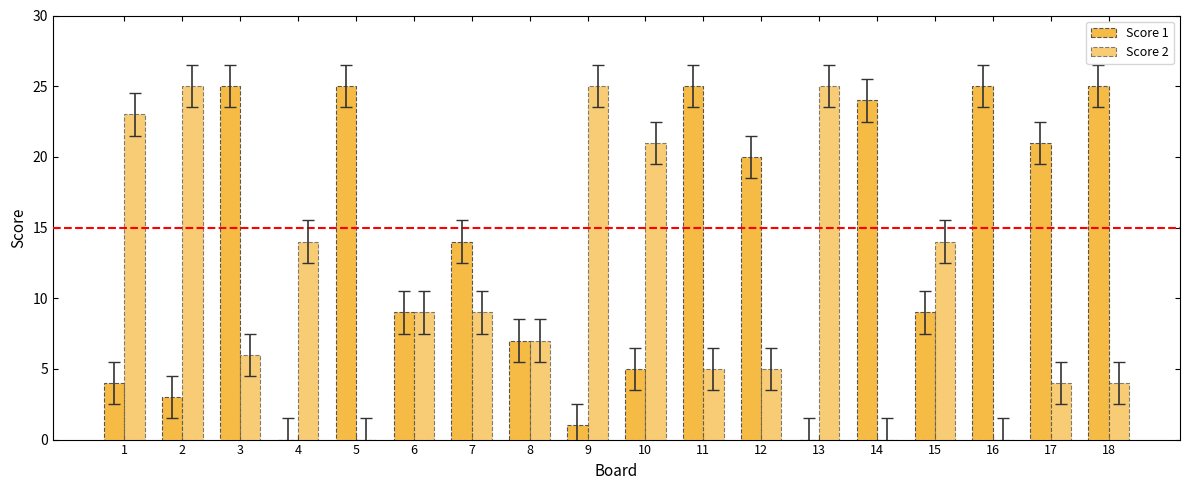

Reading left to right, list all the values displayed in this chart.

Score 1: 4	3	25	0	25	9	14	7	1	5	25	20	0	24	9	25	21	25
Score 2: 23	25	6	14	0	9	9	7	25	21	5	5	25	0	14	0	4	4